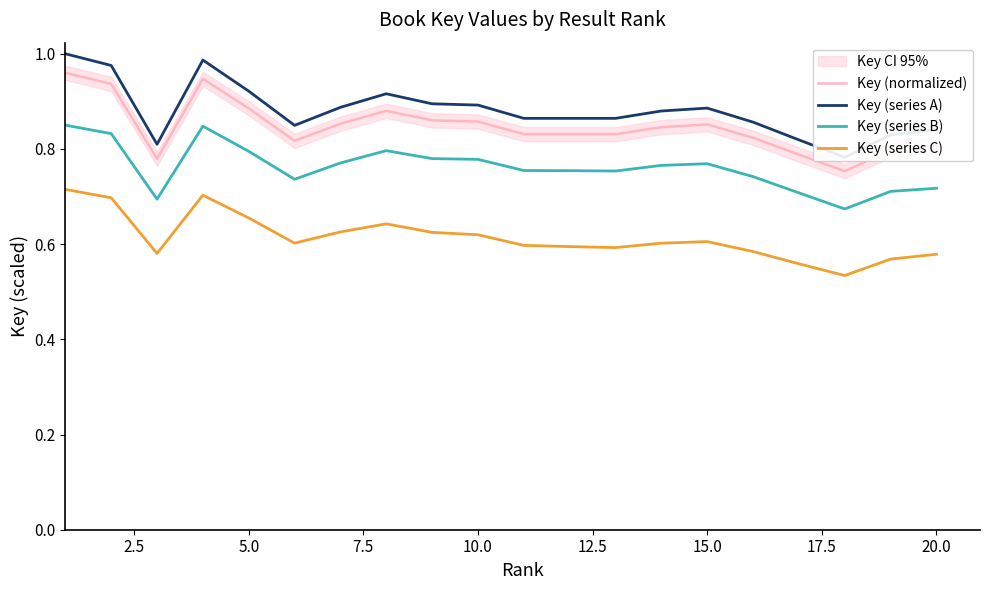

How many series are shown in this chart?

4